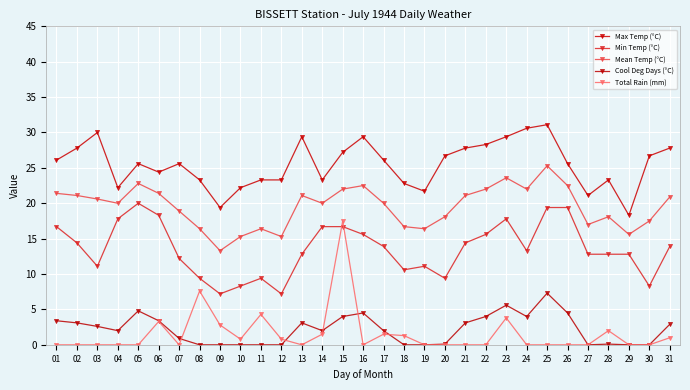

Reading right to left, what are all the values shown in this chart?

Max Temp (°C): 31=27.8	30=26.7	29=18.3	28=23.3	27=21.1	26=25.6	25=31.1	24=30.6	23=29.4	22=28.3	21=27.8	20=26.7	19=21.7	18=22.8	17=26.1	16=29.4	15=27.2	14=23.3	13=29.4	12=23.3	11=23.3	10=22.2	09=19.4	08=23.3	07=25.6	06=24.4	05=25.6	04=22.2	03=30.0	02=27.8	01=26.1
Min Temp (°C): 31=13.9	30=8.3	29=12.8	28=12.8	27=12.8	26=19.4	25=19.4	24=13.3	23=17.8	22=15.6	21=14.4	20=9.4	19=11.1	18=10.6	17=13.9	16=15.6	15=16.7	14=16.7	13=12.8	12=7.2	11=9.4	10=8.3	09=7.2	08=9.4	07=12.2	06=18.3	05=20.0	04=17.8	03=11.1	02=14.4	01=16.7
Mean Temp (°C): 31=20.9	30=17.5	29=15.6	28=18.1	27=17.0	26=22.5	25=25.3	24=22.0	23=23.6	22=22.0	21=21.1	20=18.1	19=16.4	18=16.7	17=20.0	16=22.5	15=22.0	14=20.0	13=21.1	12=15.3	11=16.4	10=15.3	09=13.3	08=16.4	07=18.9	06=21.4	05=22.8	04=20.0	03=20.6	02=21.1	01=21.4
Cool Deg Days (°C): 31=2.9	30=0.0	29=0.0	28=0.1	27=0.0	26=4.5	25=7.3	24=4.0	23=5.6	22=4.0	21=3.1	20=0.1	19=0.0	18=0.0	17=2.0	16=4.5	15=4.0	14=2.0	13=3.1	12=0.0	11=0.0	10=0.0	09=0.0	08=0.0	07=0.9	06=3.4	05=4.8	04=2.0	03=2.6	02=3.1	01=3.4
Total Rain (mm): 31=1.0	30=0.0	29=0.0	28=2.0	27=0.0	26=0.0	25=0.0	24=0.0	23=3.8	22=0.0	21=0.0	20=0.0	19=0.0	18=1.3	17=1.5	16=0.0	15=17.5	14=1.5	13=0.0	12=0.8	11=4.3	10=0.8	09=2.8	08=7.6	07=0.0	06=3.3	05=0.0	04=0.0	03=0.0	02=0.0	01=0.0